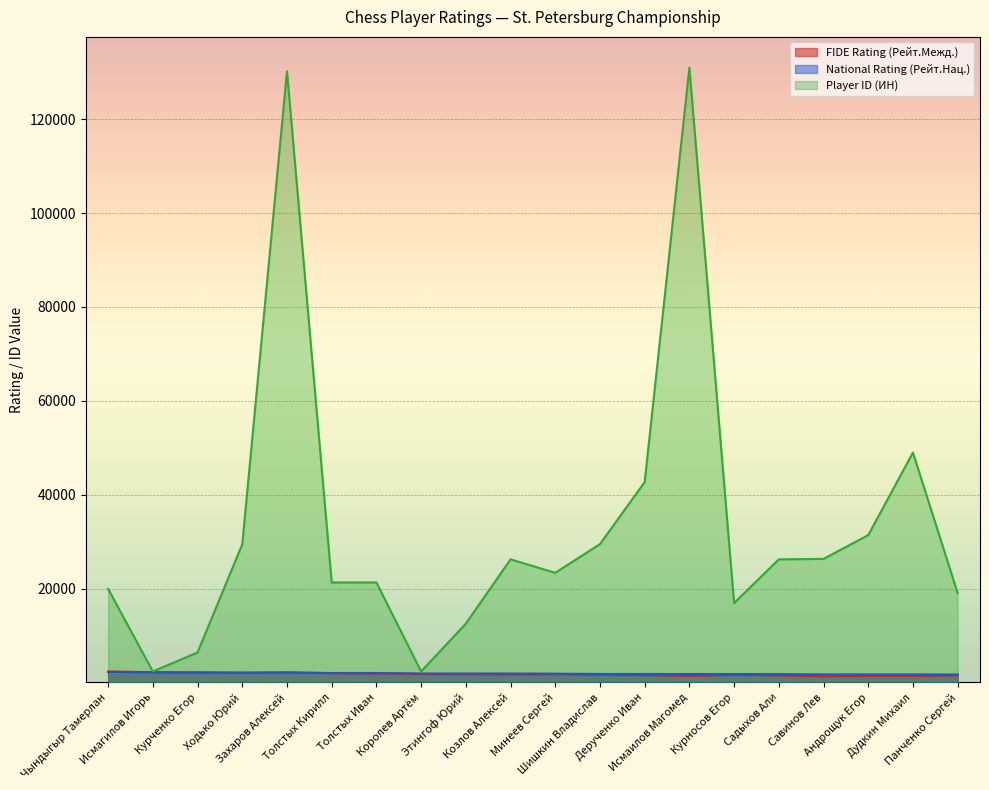

At which category is the sum across all series the highest?

Захаров Алексей